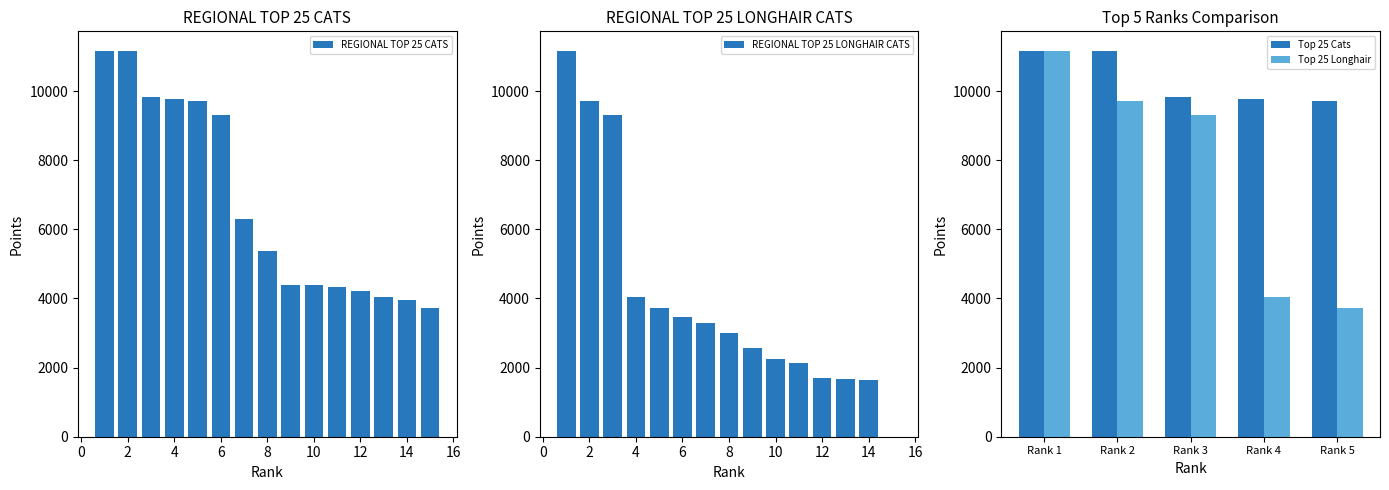

Does the chart contain any negative values?

No